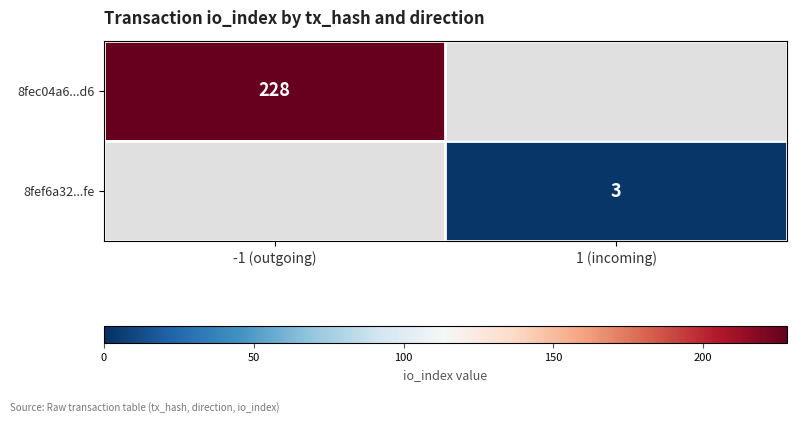

Which has a higher value, 1 (incoming) or -1 (outgoing)?

-1 (outgoing)